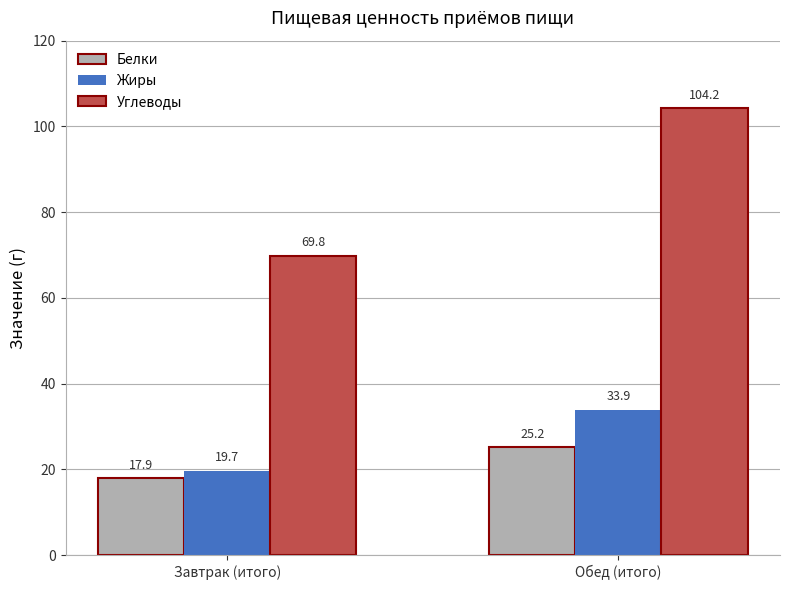

At Завтрак (итого), list the series in order from smallest to largest.

Белки, Жиры, Углеводы